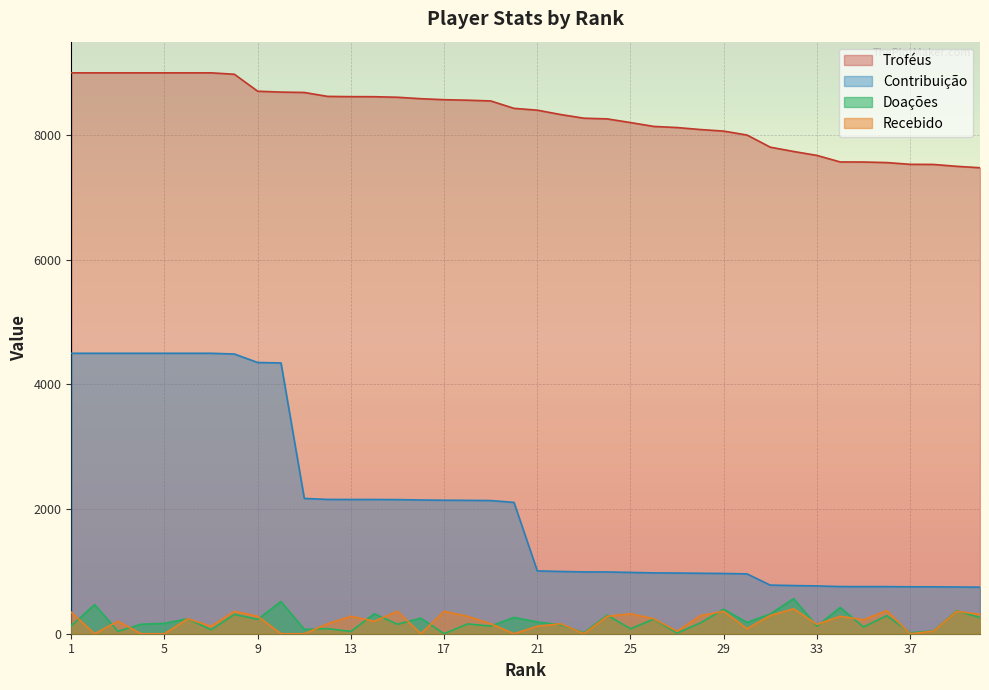

True or false: Recebido and Doações intersect in this chart.

True